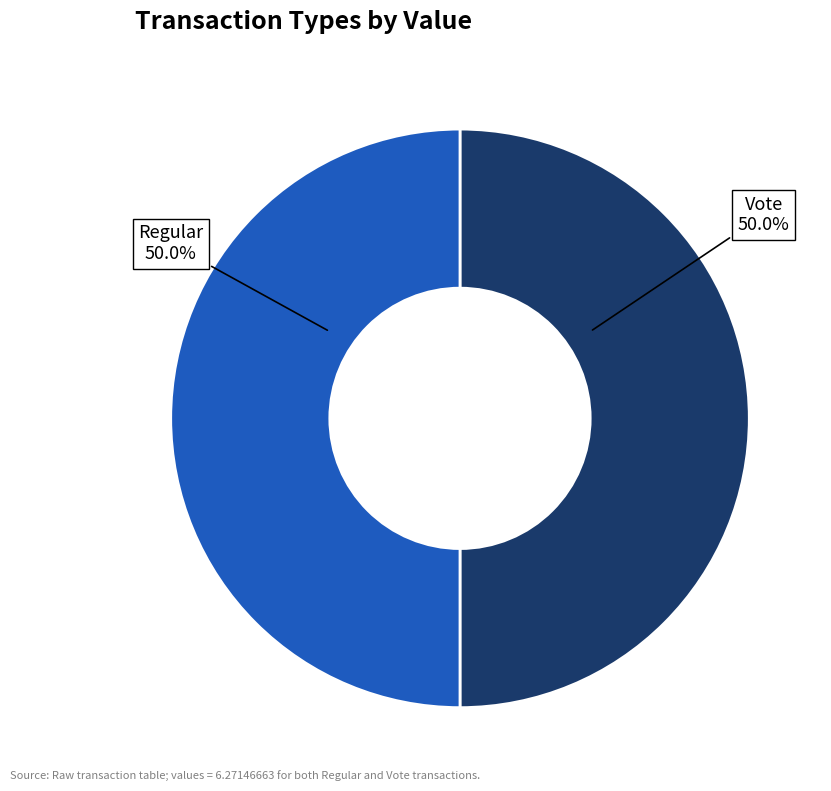

Count the number of slices in the pie.

2